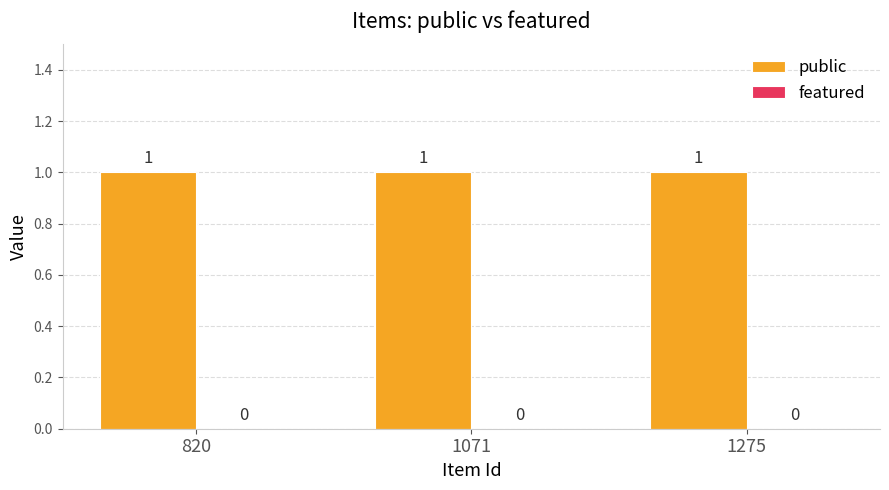

How many groups of bars are there?

3